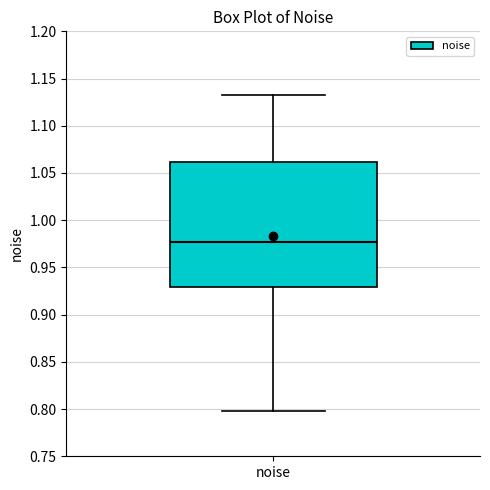

Where is the upper edge of the box for noise on the y-axis? The values are not printed on the chart, so give them approximately, as read against the axis.

1.060